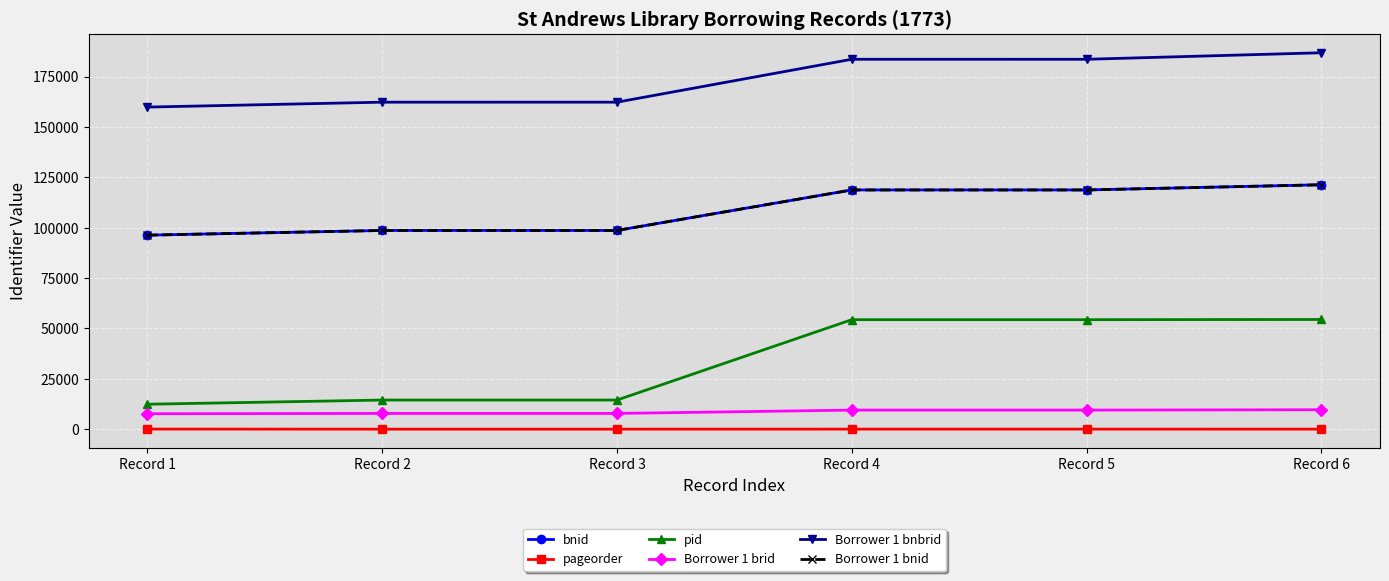

How many data points does each series have?

6